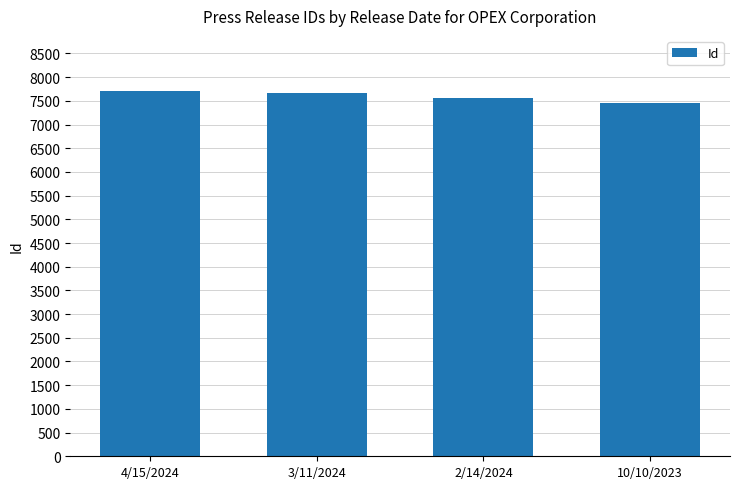

True or false: the data shows 1733 at 10/10/2023.

False